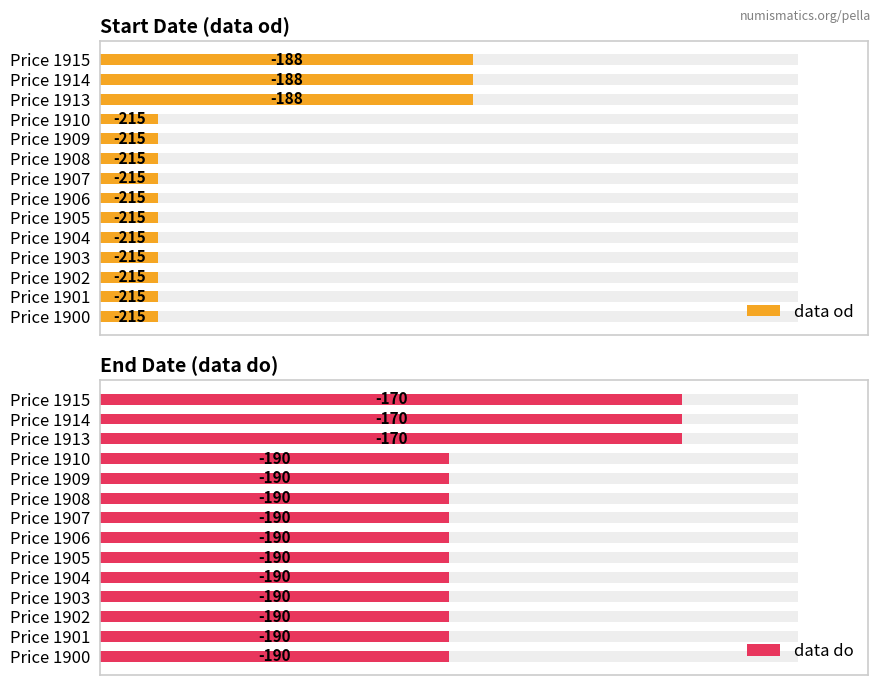

Between Price 1902 and Price 1907, which series saw the biggest shift?

data od